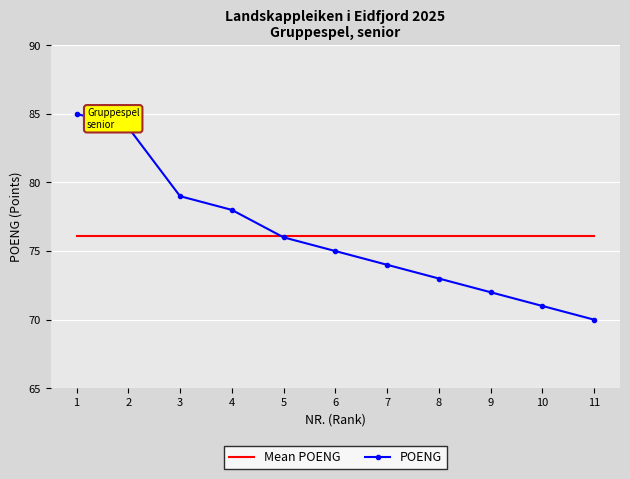

The value of Mean POENG at 2 is 76.1. True or false?

True